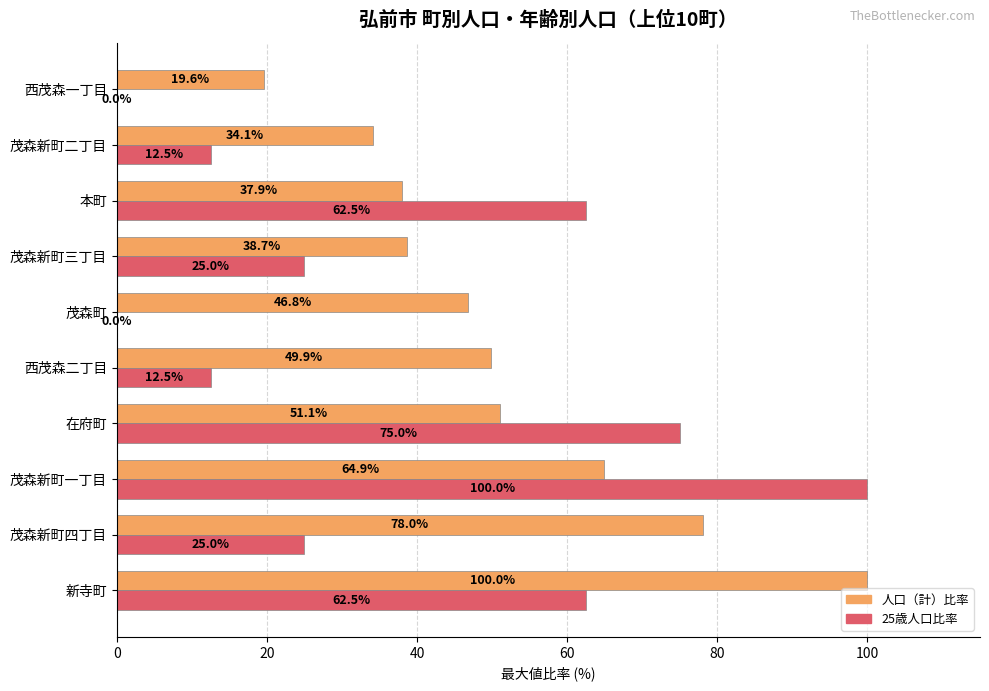

Which series has the largest total across all categories?

人口（計）比率